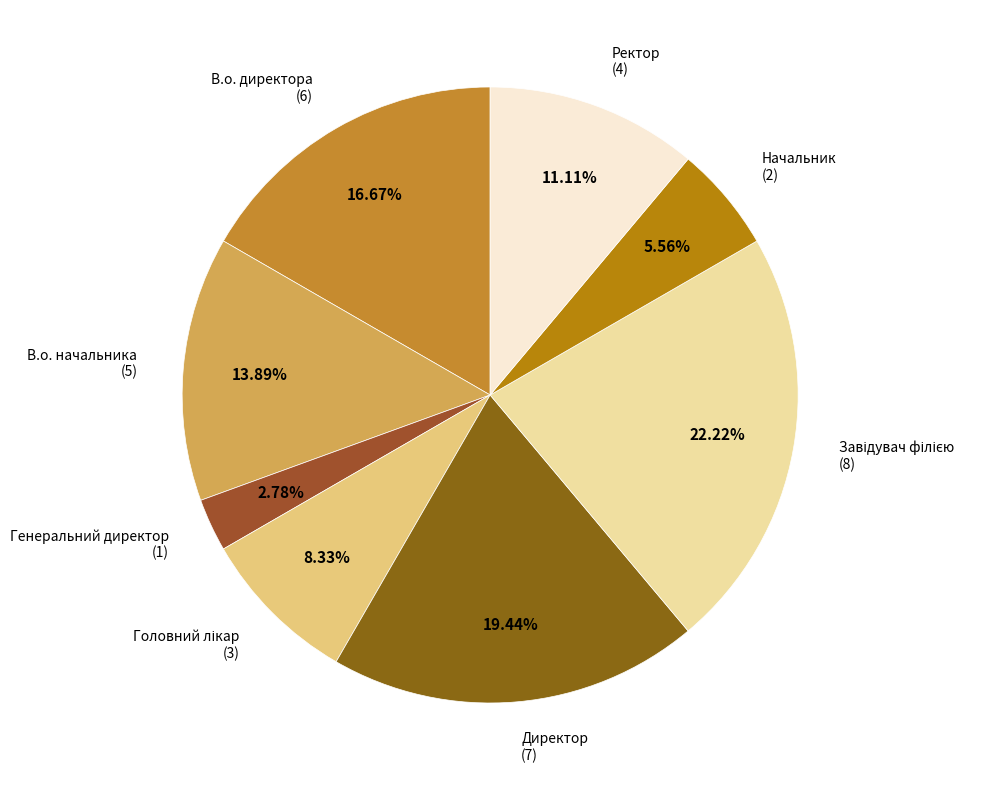

Is there any slice that represents more than half of the pie?

No